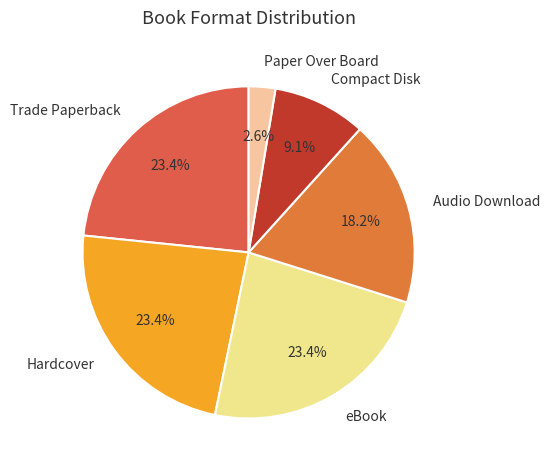

How many slices are in this pie chart?

6